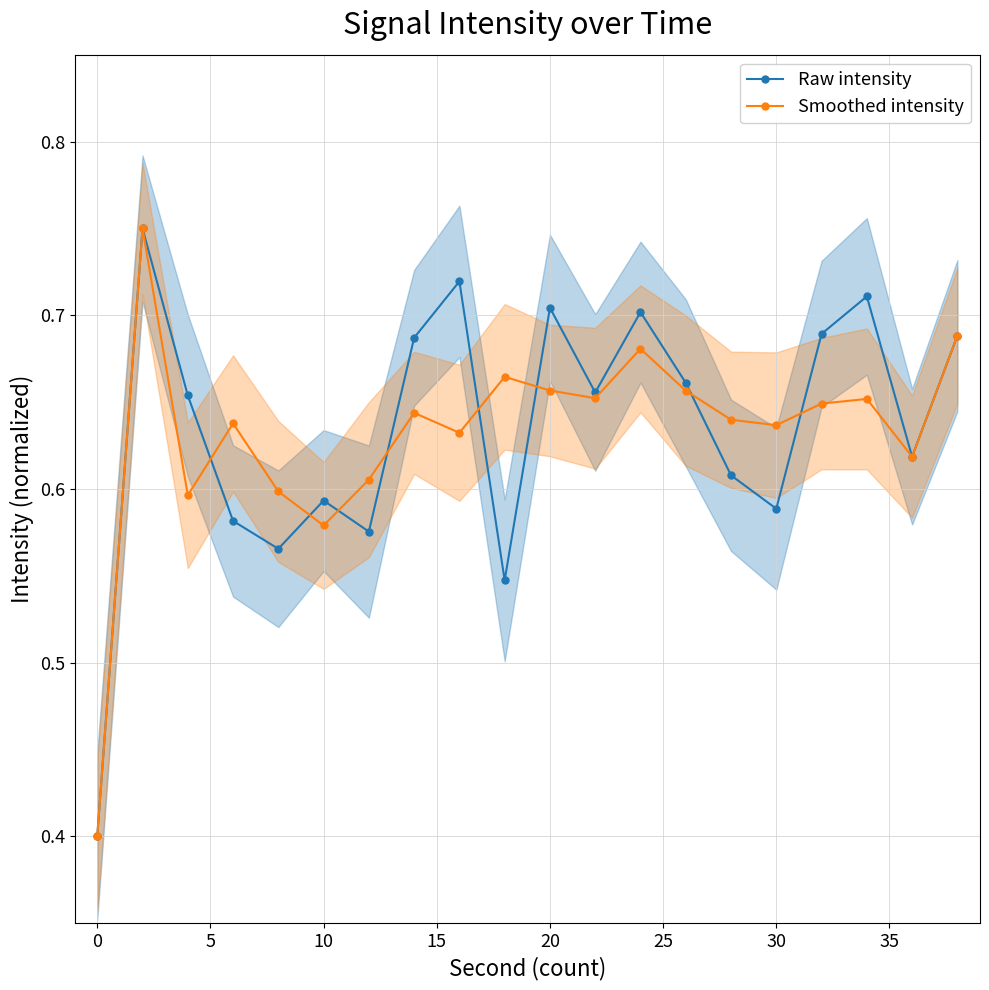

Is it true that Smoothed intensity equals 0.4 at 30?

False